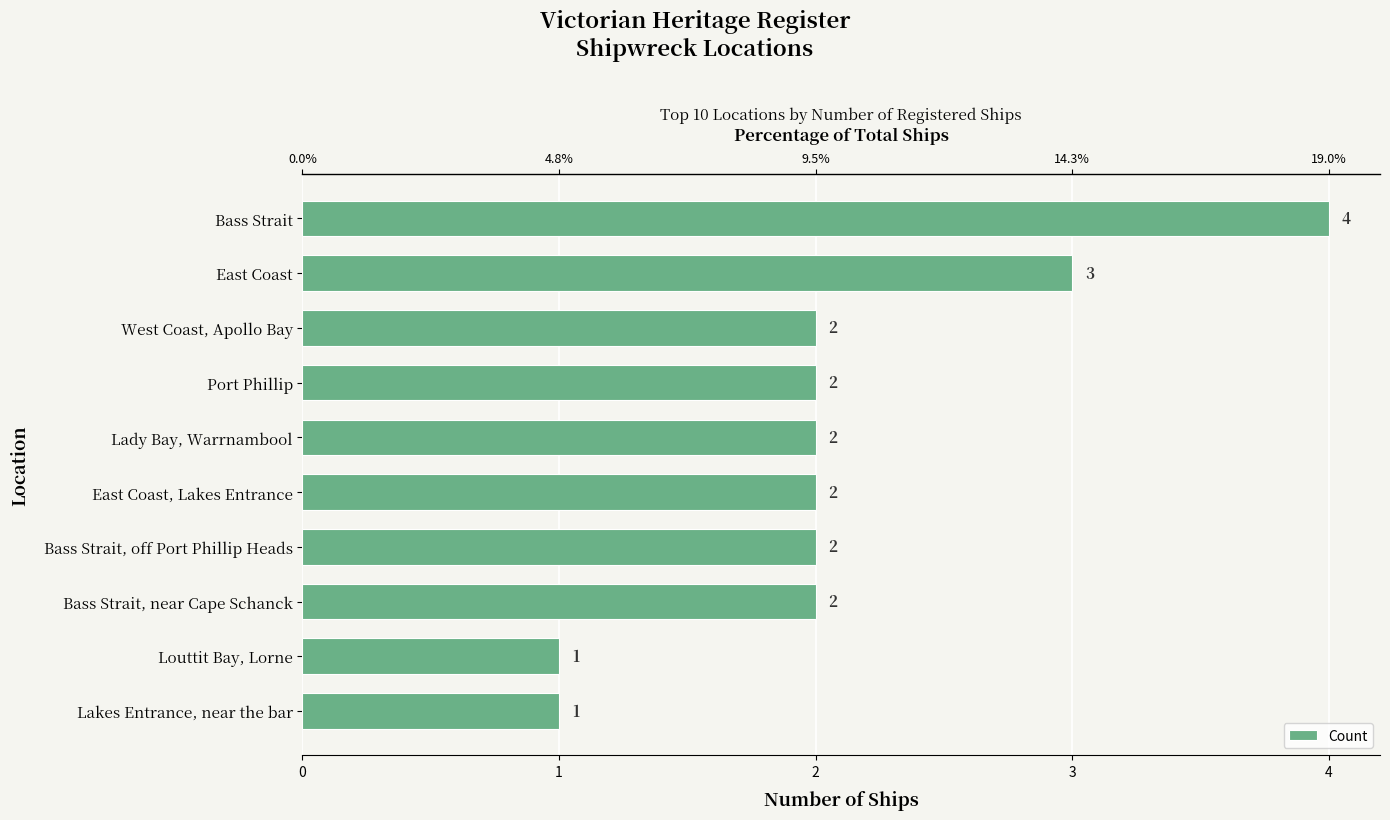

Approximately how many times larger is the value at Port Phillip compared to Louttit Bay, Lorne?

2.0